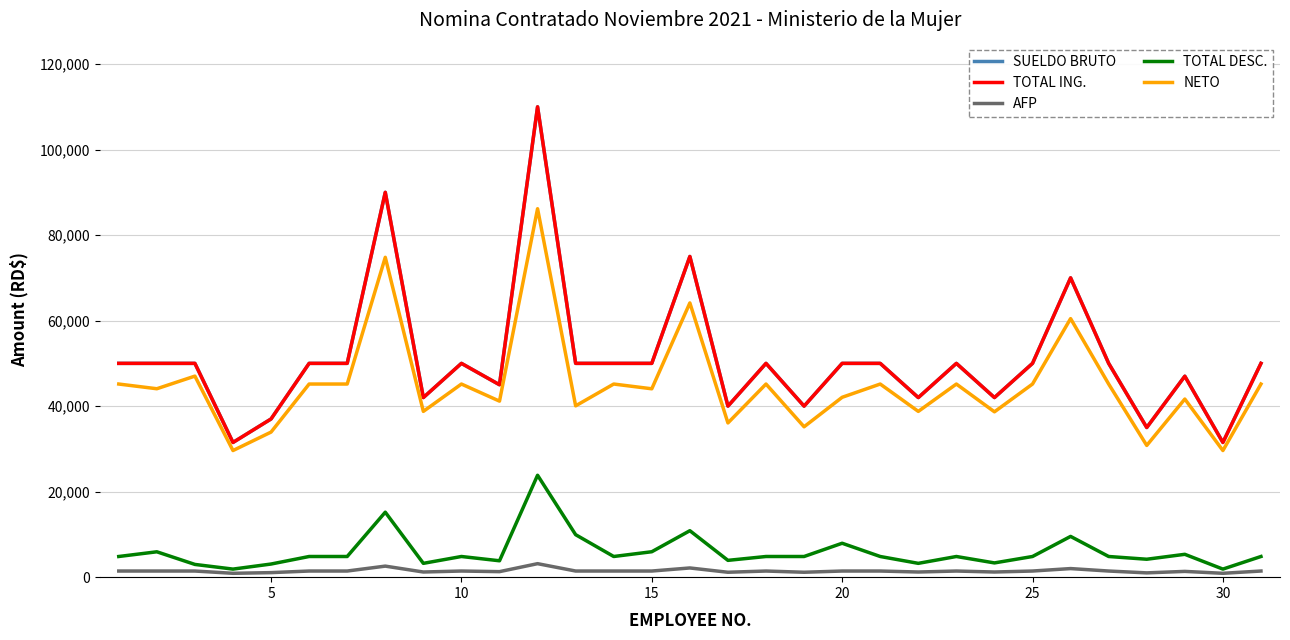

Does the chart have visible grid lines?

Yes